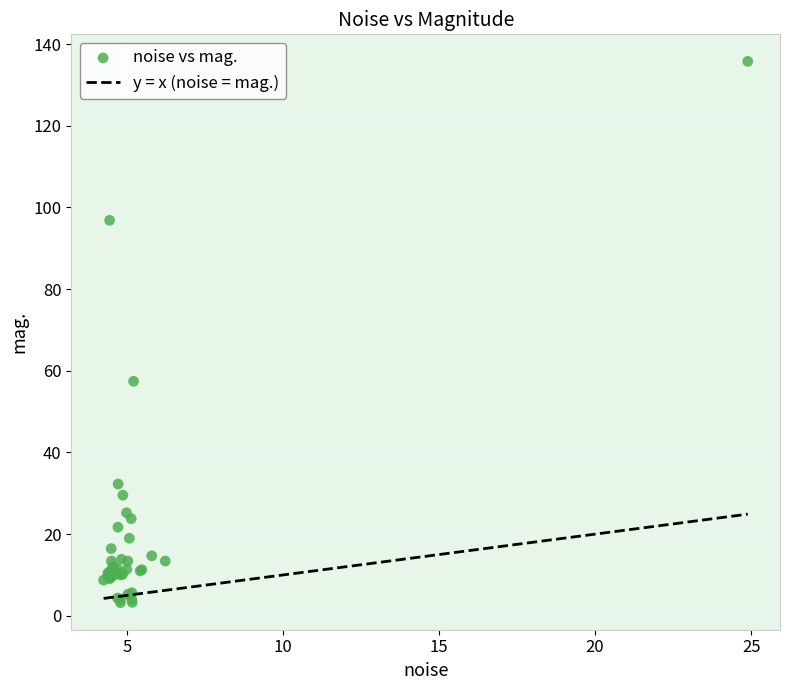

What Y value in the scatter plot is closest to 69?

57.4